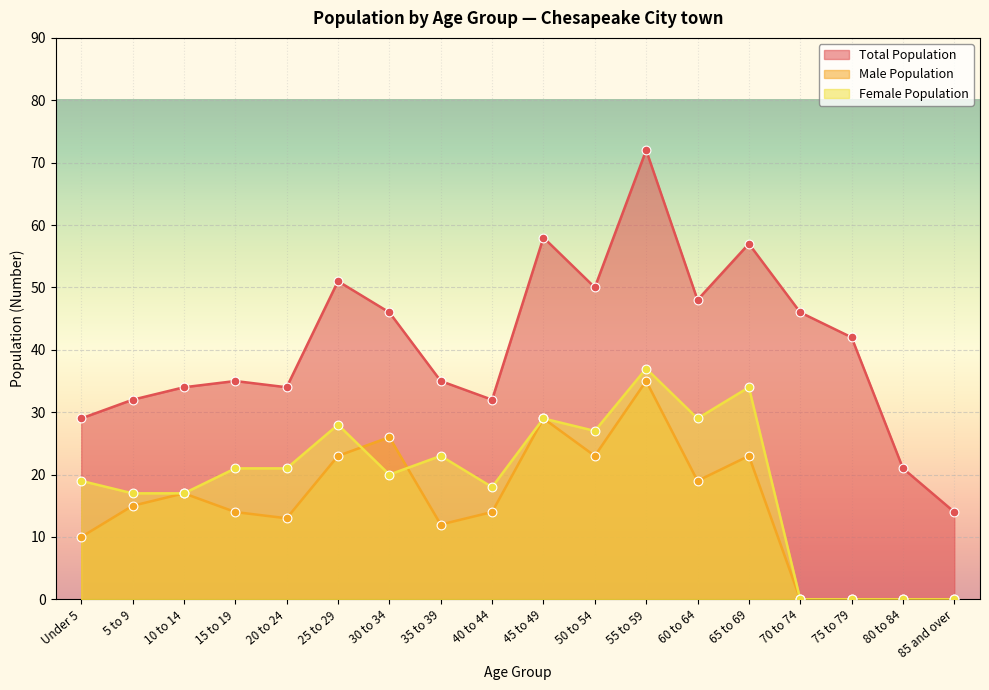

At how many categories does at least one series exceed 43?

8